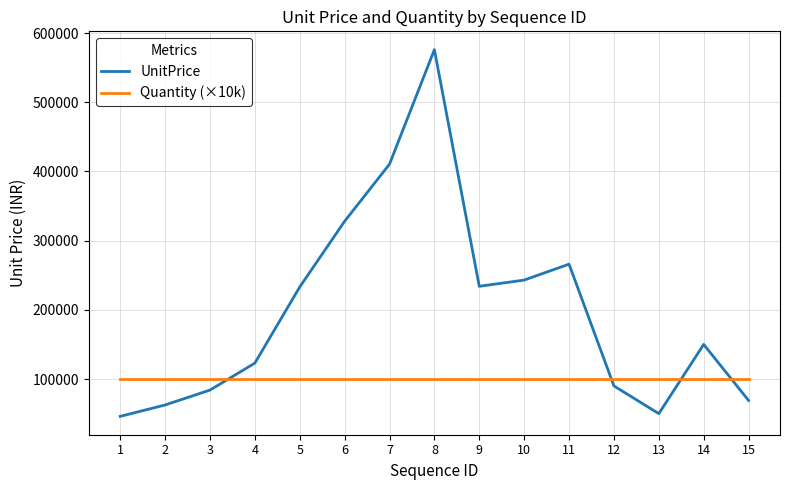

What is the difference between the maximum and minimum values in the UnitPrice series?

530000